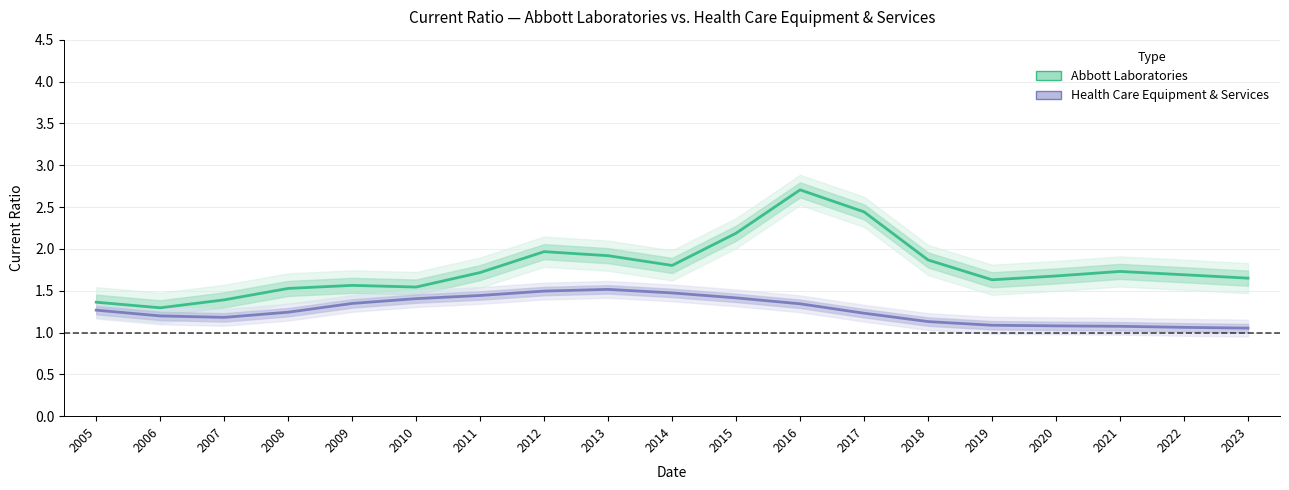

How many lines are shown in the chart?

2